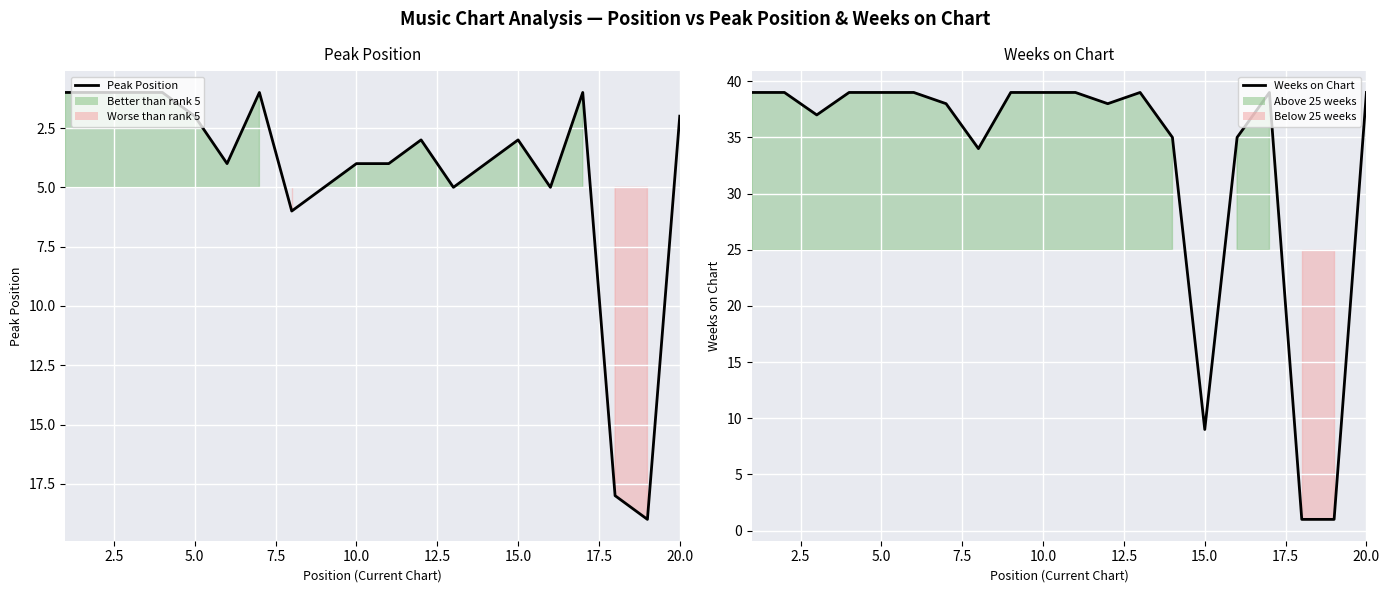

Is the value of Peak Position at 13 greater than the value of Weeks on Chart at 11?

No